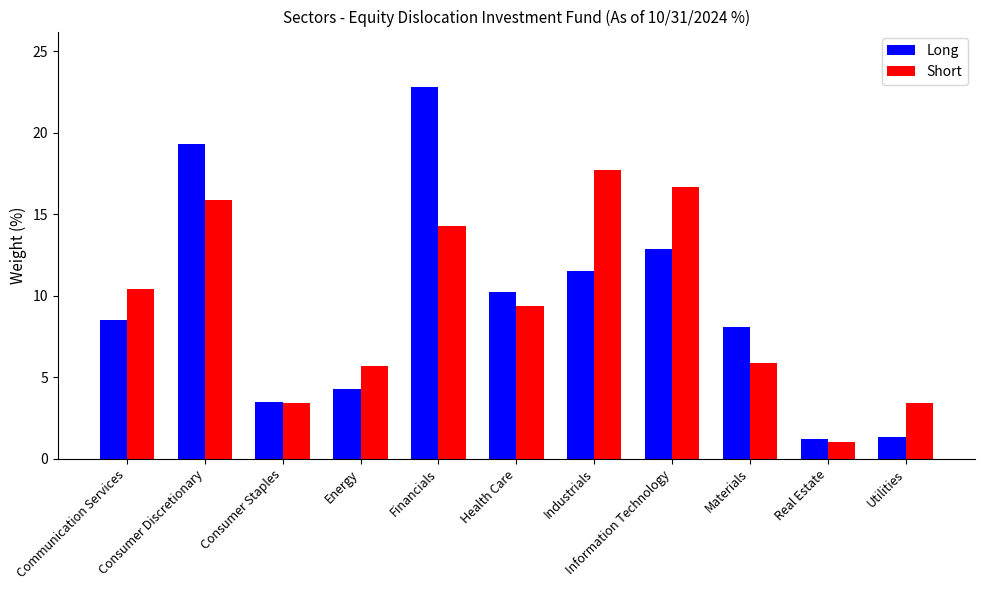

The value of Short at Utilities is 3.4. True or false?

True